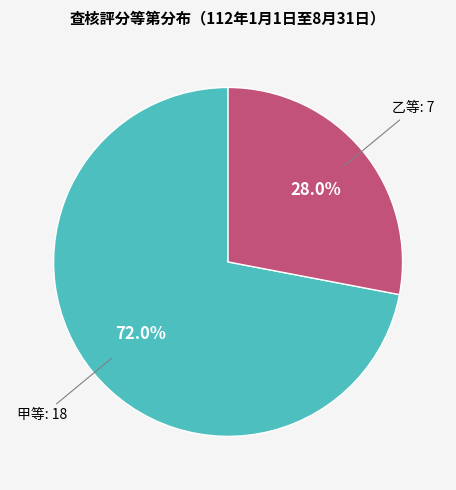

Is there any slice that represents more than half of the pie?

Yes